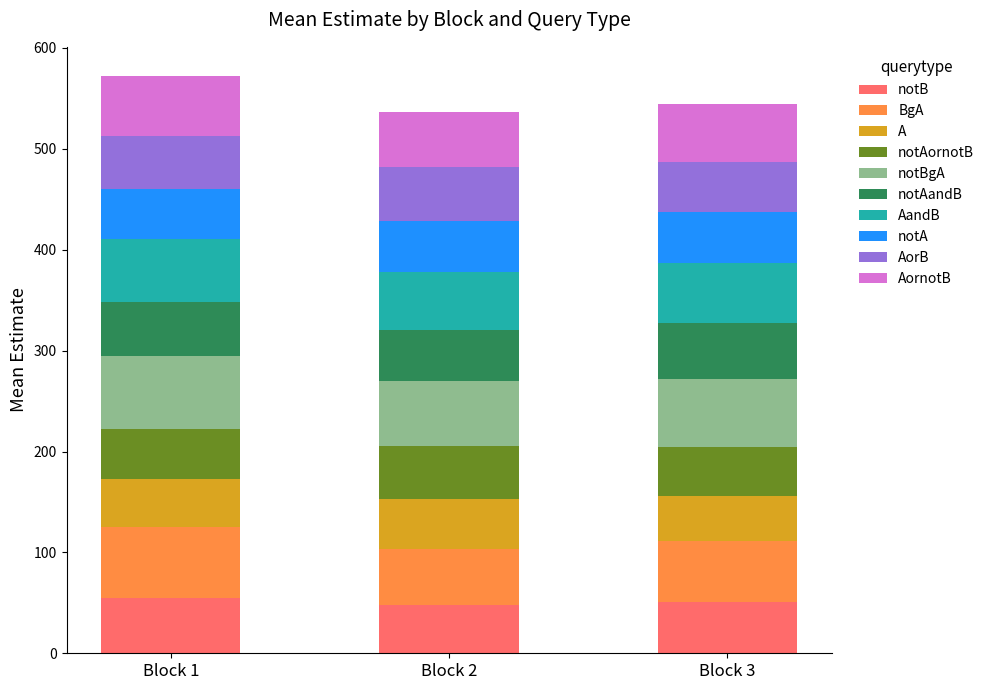

What is the minimum value for notB?

48.0